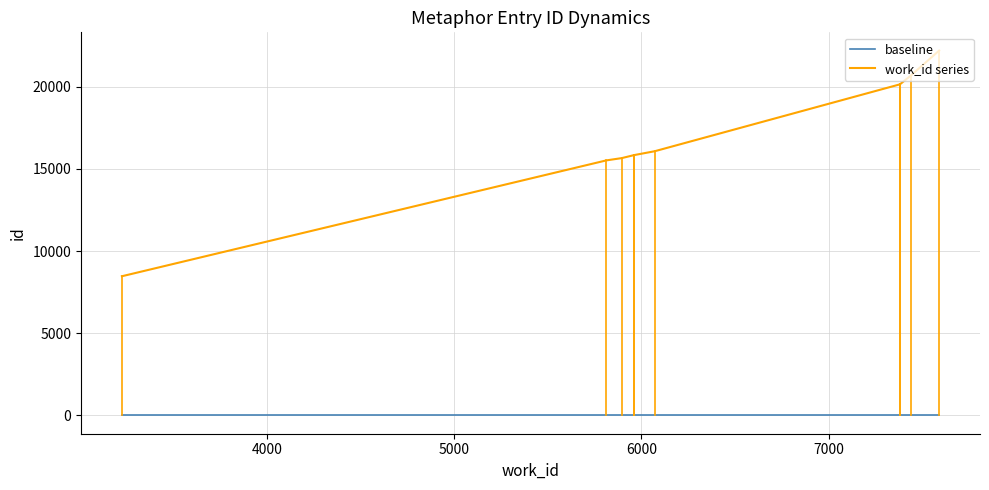

Does the chart have visible grid lines?

Yes